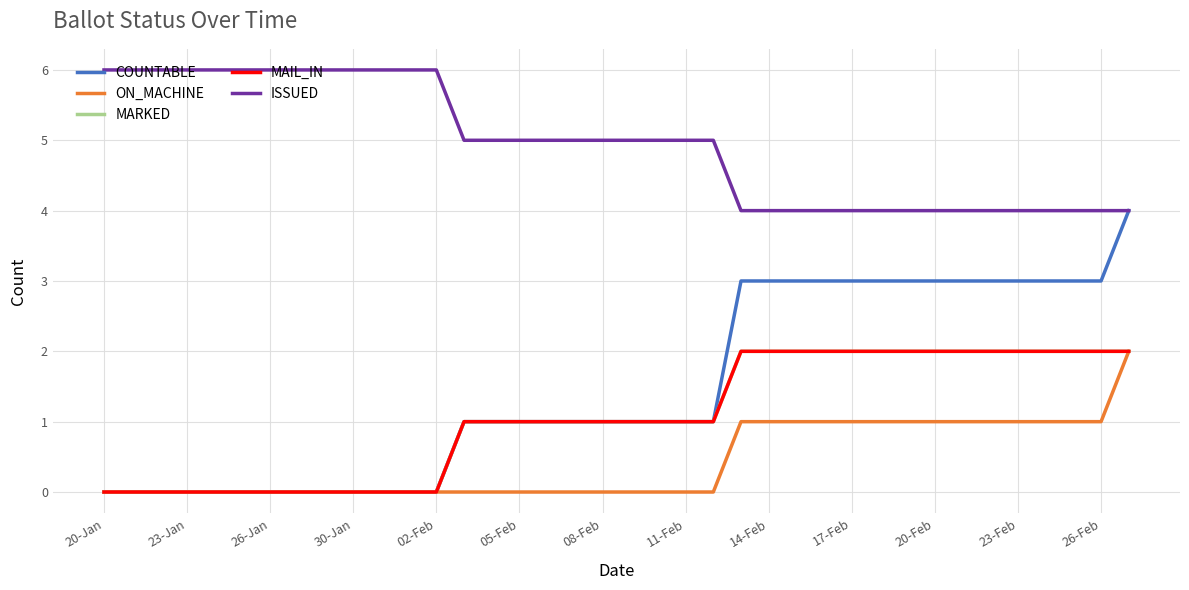

Rank the series by their maximum value, from highest to lowest.

ISSUED, COUNTABLE, ON_MACHINE, MARKED, MAIL_IN